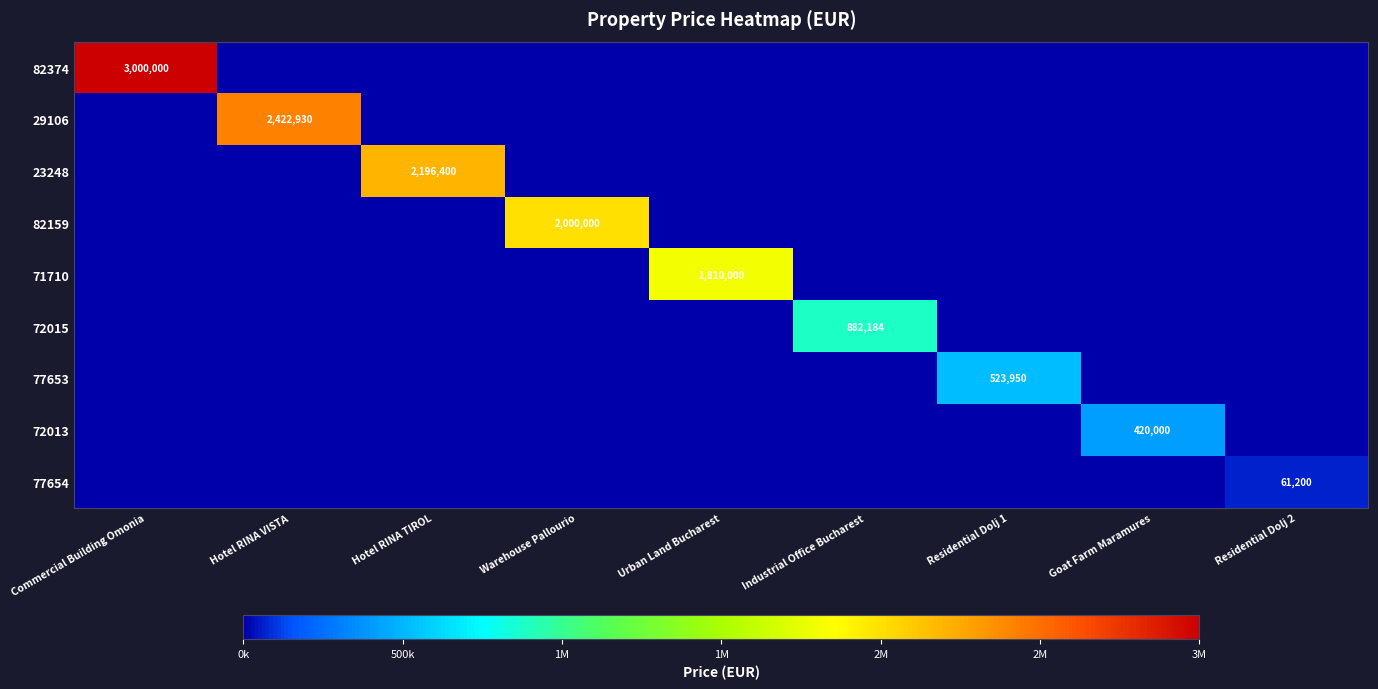

True or false: 82374 has a value of 3000000 at Commercial Building Omonia.

True